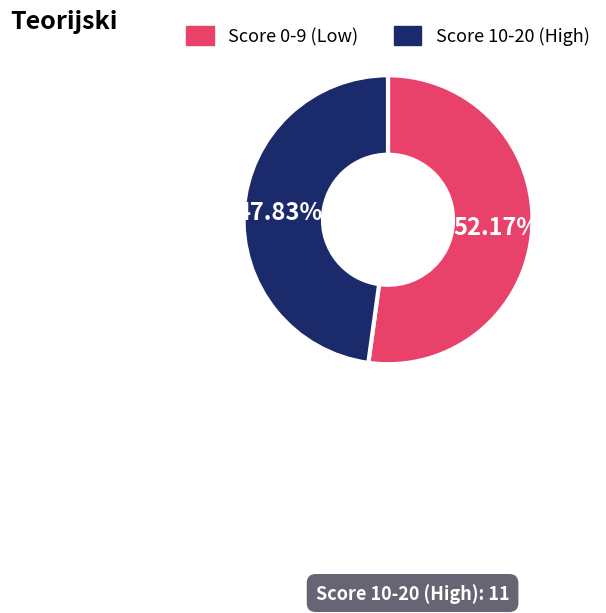

Rank the categories by value from highest to lowest.

Score 0-9 (Low), Score 10-20 (High)